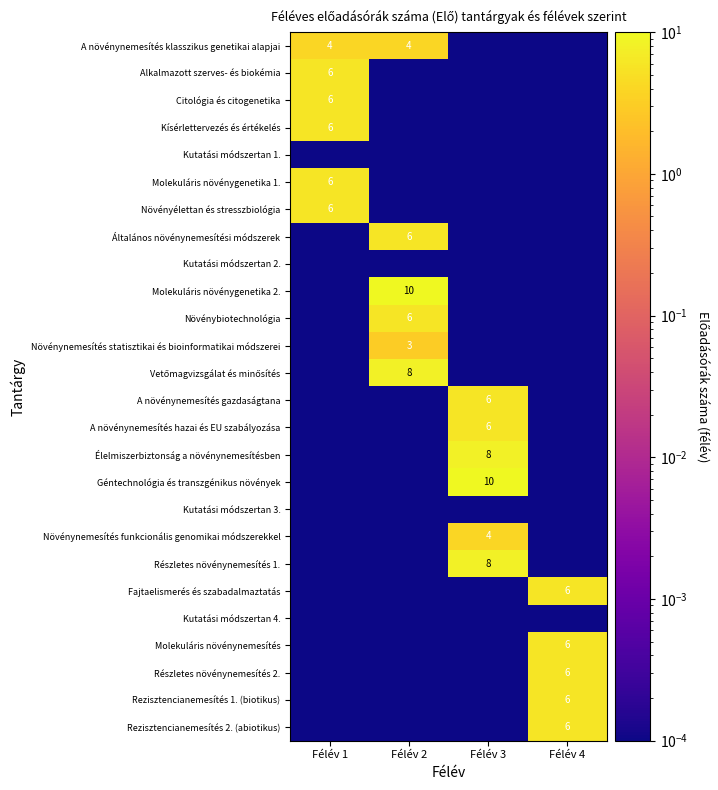

At which category does the chart reach its minimum across all series?

Félév 3